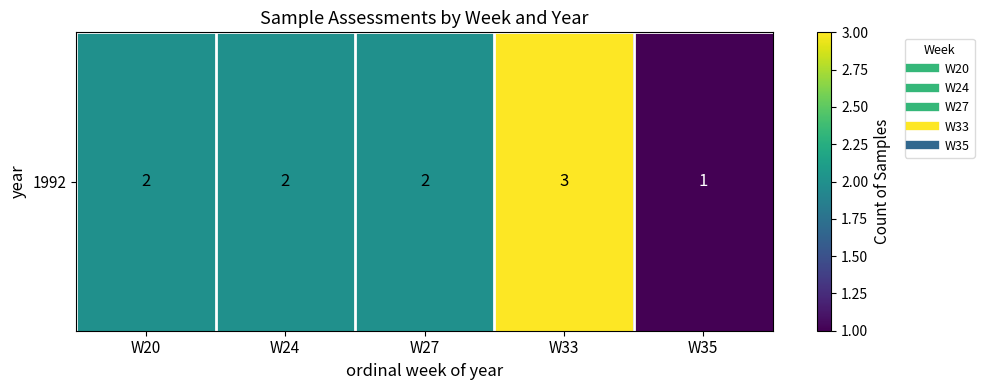

Which category has the lowest value across all series?

W35